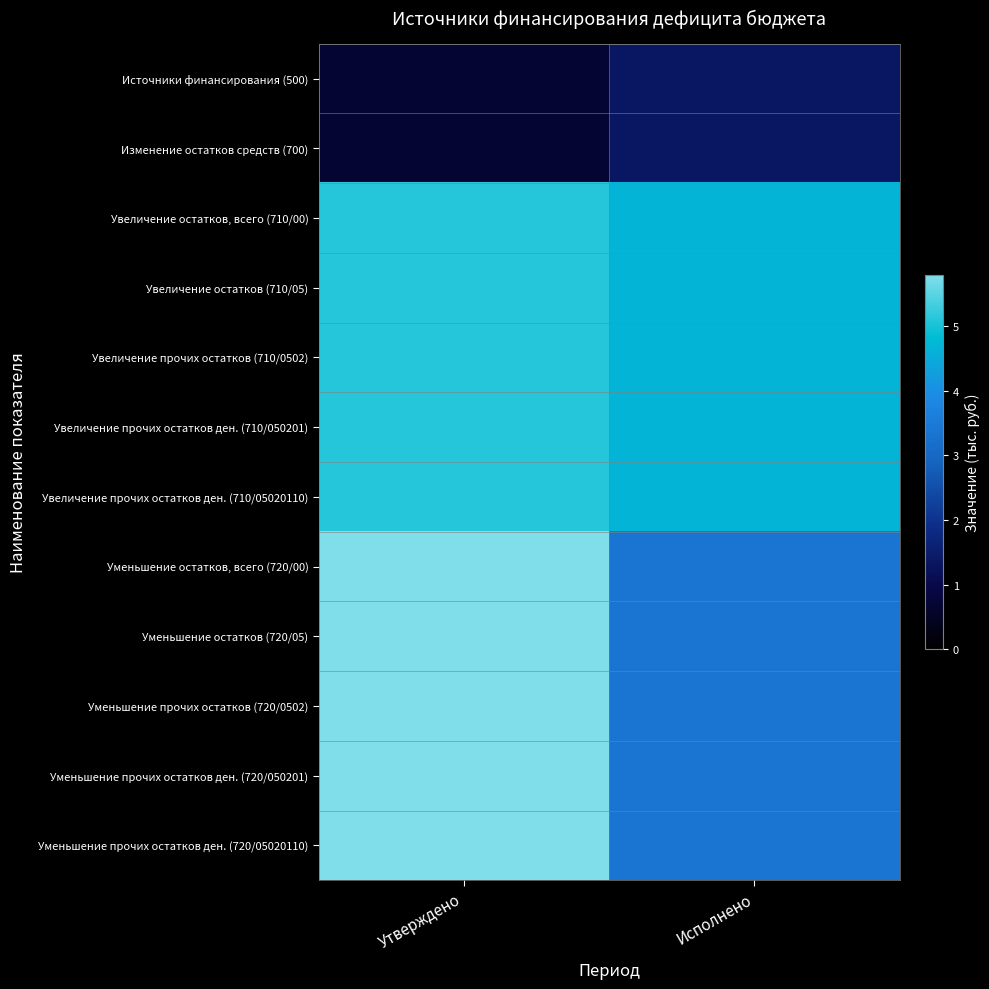

Reading right to left, extract all data points from this chart.

Источники финансирования (500): Исполнено=1332207.0	Утверждено=693148.9
Изменение остатков средств (700): Исполнено=1332207.0	Утверждено=693148.9
Увеличение остатков, всего (710/00): Исполнено=4684851.8	Утверждено=5104400.0
Увеличение остатков (710/05): Исполнено=4684851.8	Утверждено=5104400.0
Увеличение прочих остатков (710/0502): Исполнено=4684851.8	Утверждено=5104400.0
Увеличение прочих остатков ден. (710/050201): Исполнено=4684851.8	Утверждено=5104400.0
Увеличение прочих остатков ден. (710/05020110): Исполнено=4684851.8	Утверждено=5104400.0
Уменьшение остатков, всего (720/00): Исполнено=3352644.9	Утверждено=5797548.9
Уменьшение остатков (720/05): Исполнено=3352644.9	Утверждено=5797548.9
Уменьшение прочих остатков (720/0502): Исполнено=3352644.9	Утверждено=5797548.9
Уменьшение прочих остатков ден. (720/050201): Исполнено=3352644.9	Утверждено=5797548.9
Уменьшение прочих остатков ден. (720/05020110): Исполнено=3352644.9	Утверждено=5797548.9